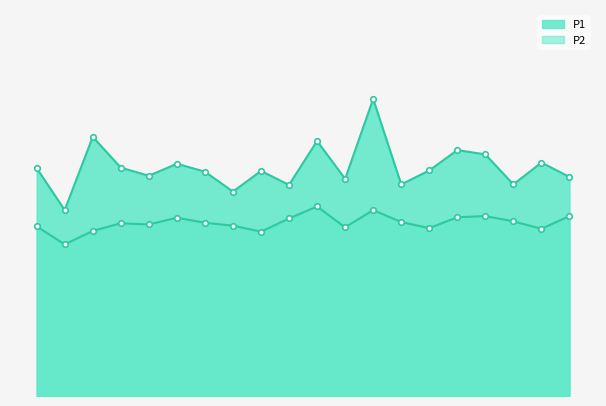

What is the approximate value of P1 at 00:40?

10.1